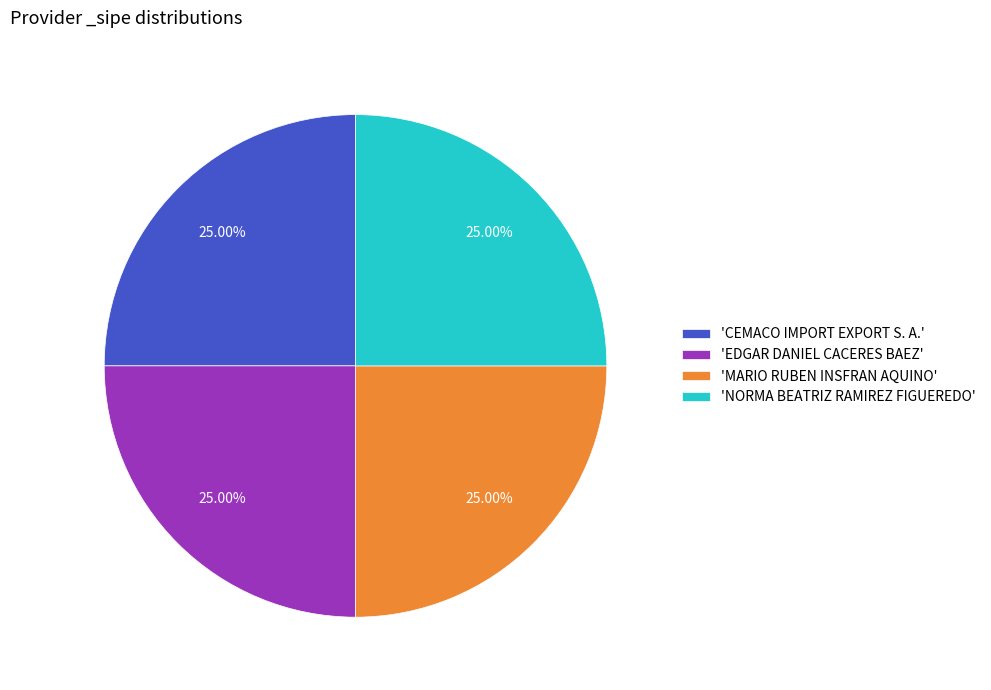

How many segments does this pie chart have?

4